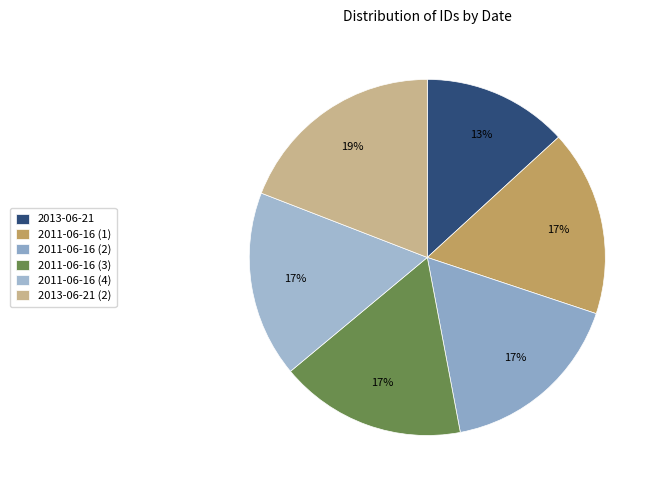

The 2011-06-16 (3) slice represents 17% of the pie. True or false?

True